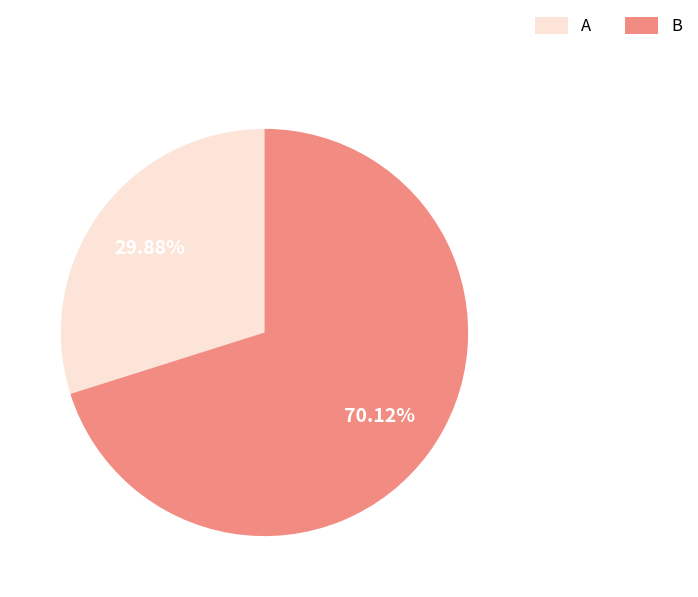

Is there a majority slice in this chart?

Yes